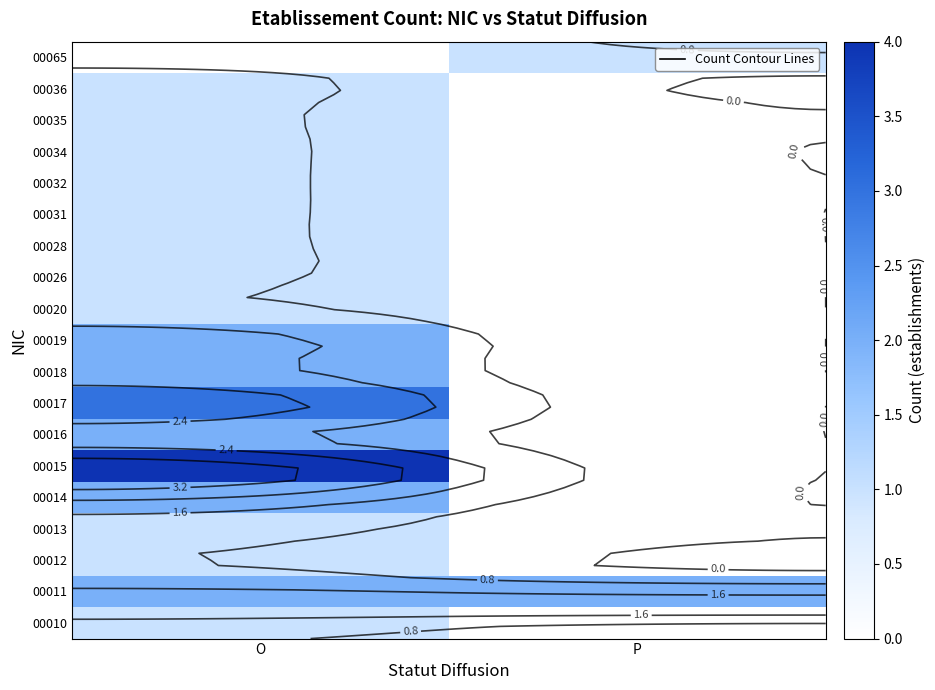

At P, list the series in order from largest to smallest.

00011, 00065, 00010, 00012, 00013, 00014, 00015, 00016, 00017, 00018, 00019, 00020, 00026, 00028, 00031, 00032, 00034, 00035, 00036